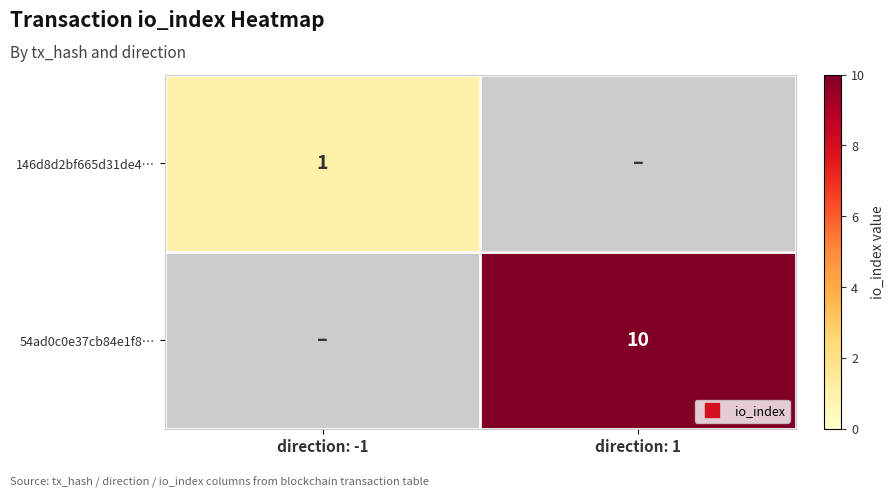

At which category does the chart reach its minimum across all series?

direction: 1